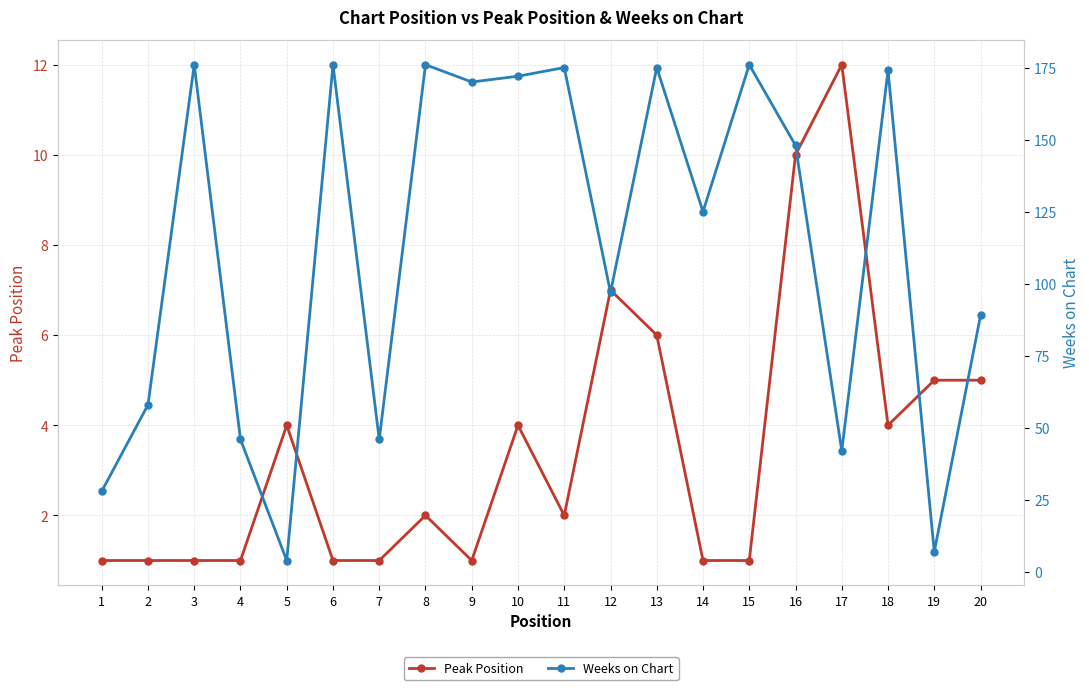

What is the sum of all Peak Position values?

70